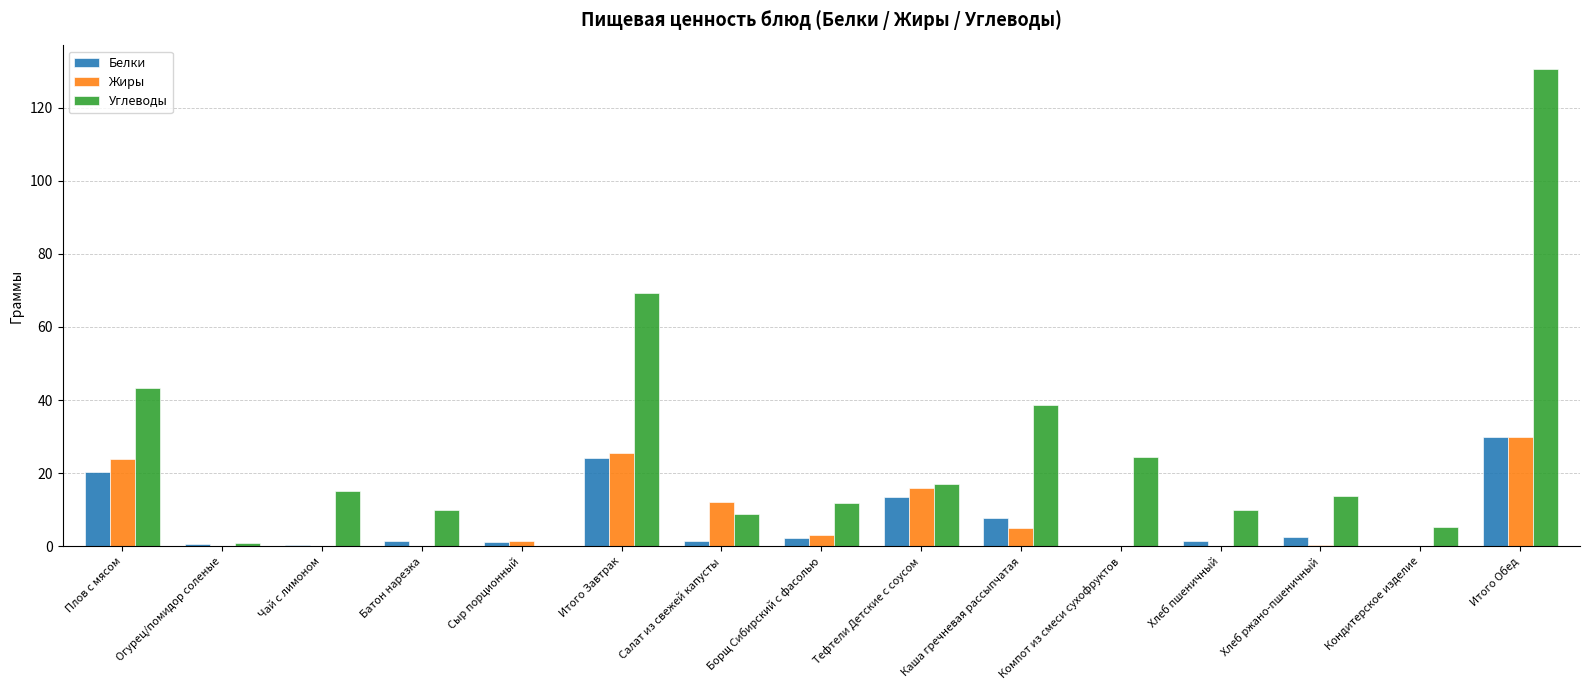

Where is Белки nearest to the value 15?

Тефтели Детские с соусом